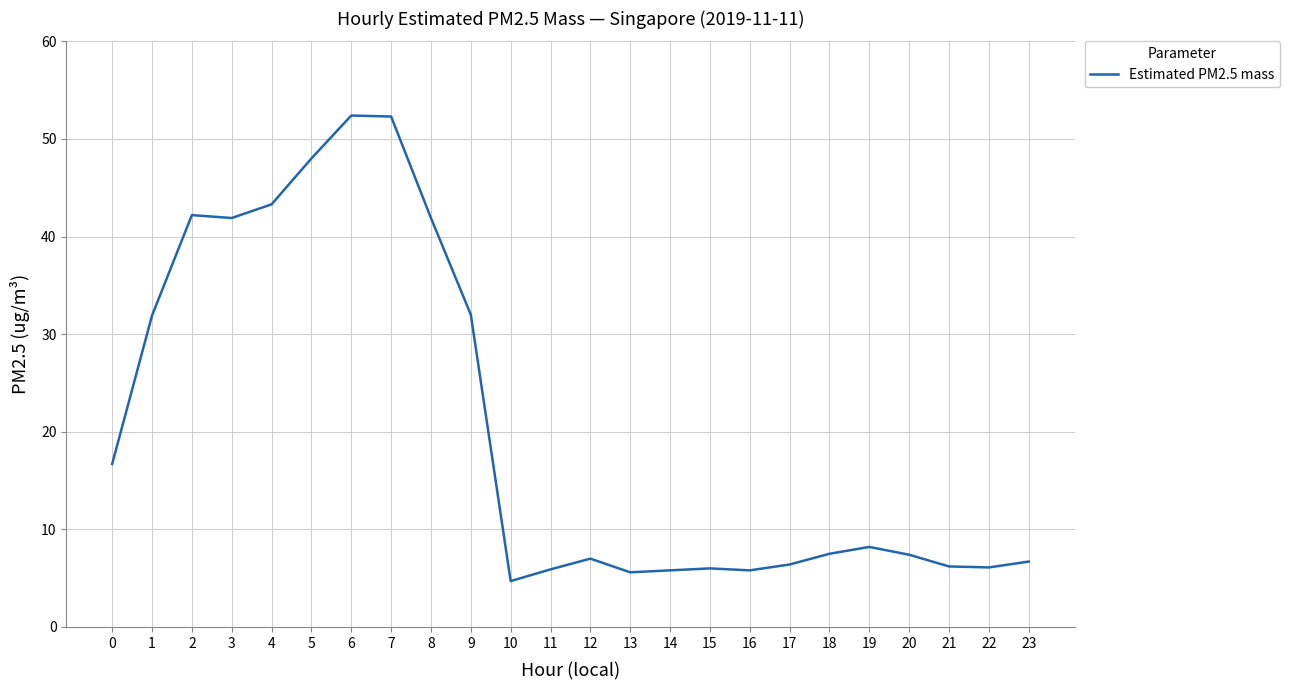

Does the chart have visible grid lines?

Yes